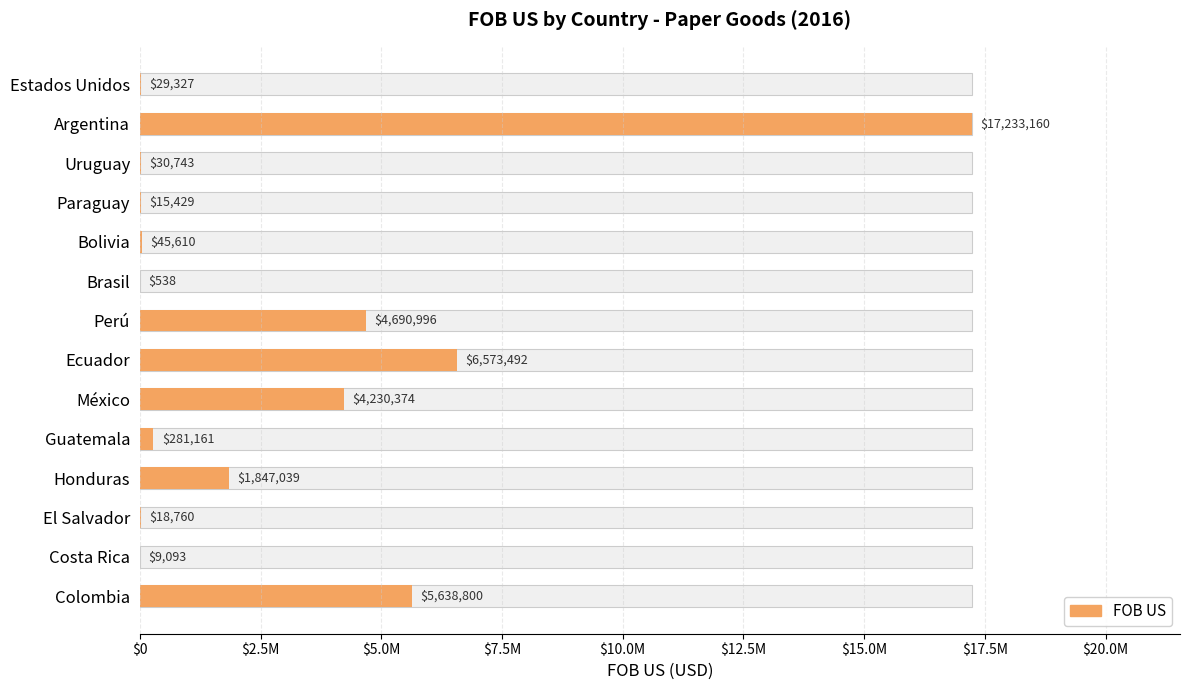

Reading left to right, list all the values displayed in this chart.

5638799.5	9093.2	18759.6	1847039.0	281161.2	4230373.5	6573492.5	4690995.5	537.7	45609.6	15429.5	30742.8	17233160.0	29326.8